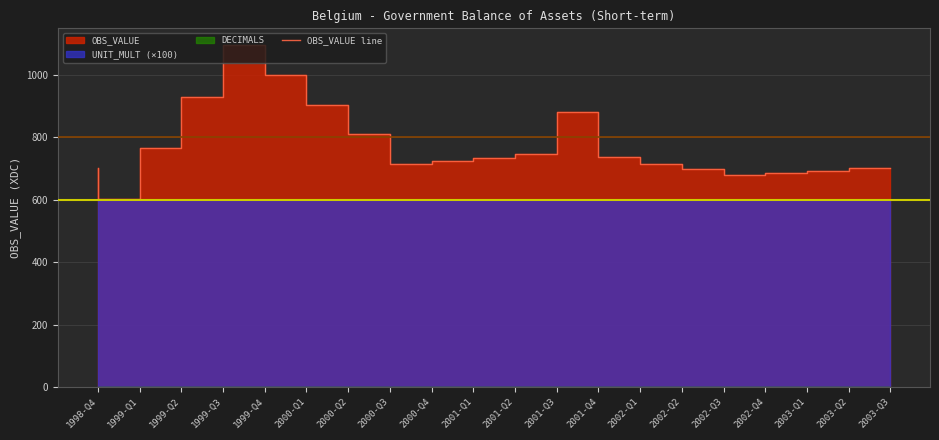

Reading left to right, list all the values displayed in this chart.

703	601	766	930	1094	999	904	809	715	725	735	745	880	736	716	697	678	685	693	701